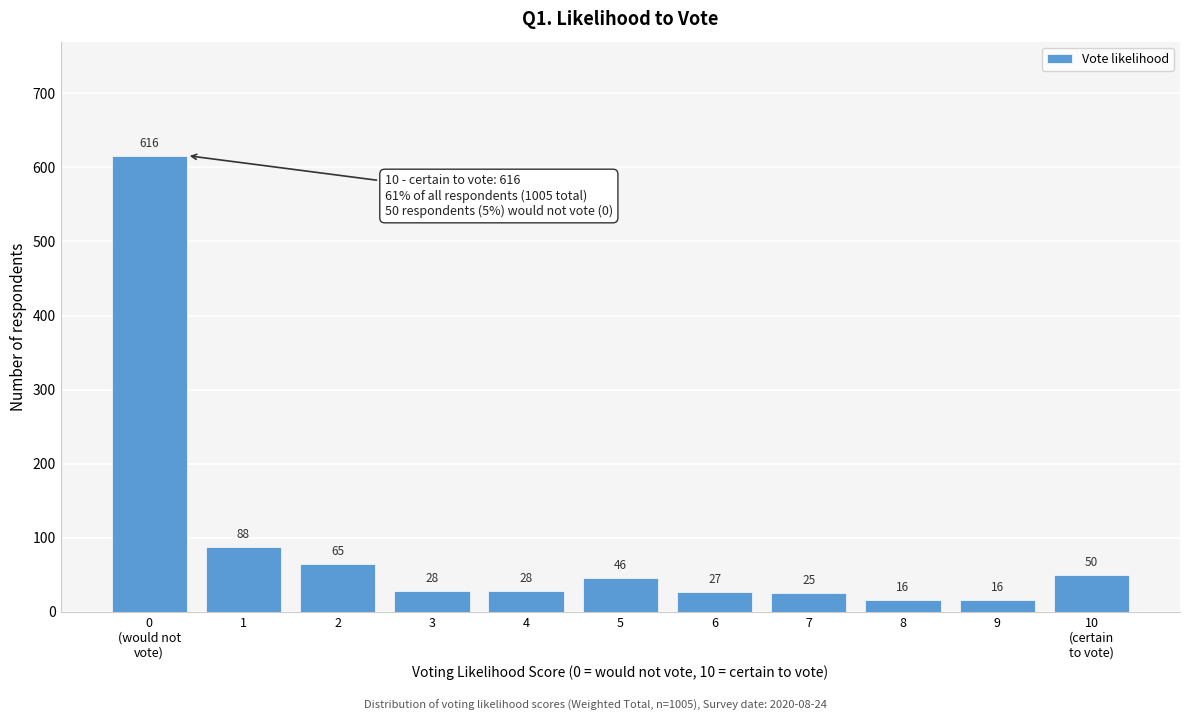

Reading left to right, what are all the values shown in this chart?

616	88	65	28	28	46	27	25	16	16	50